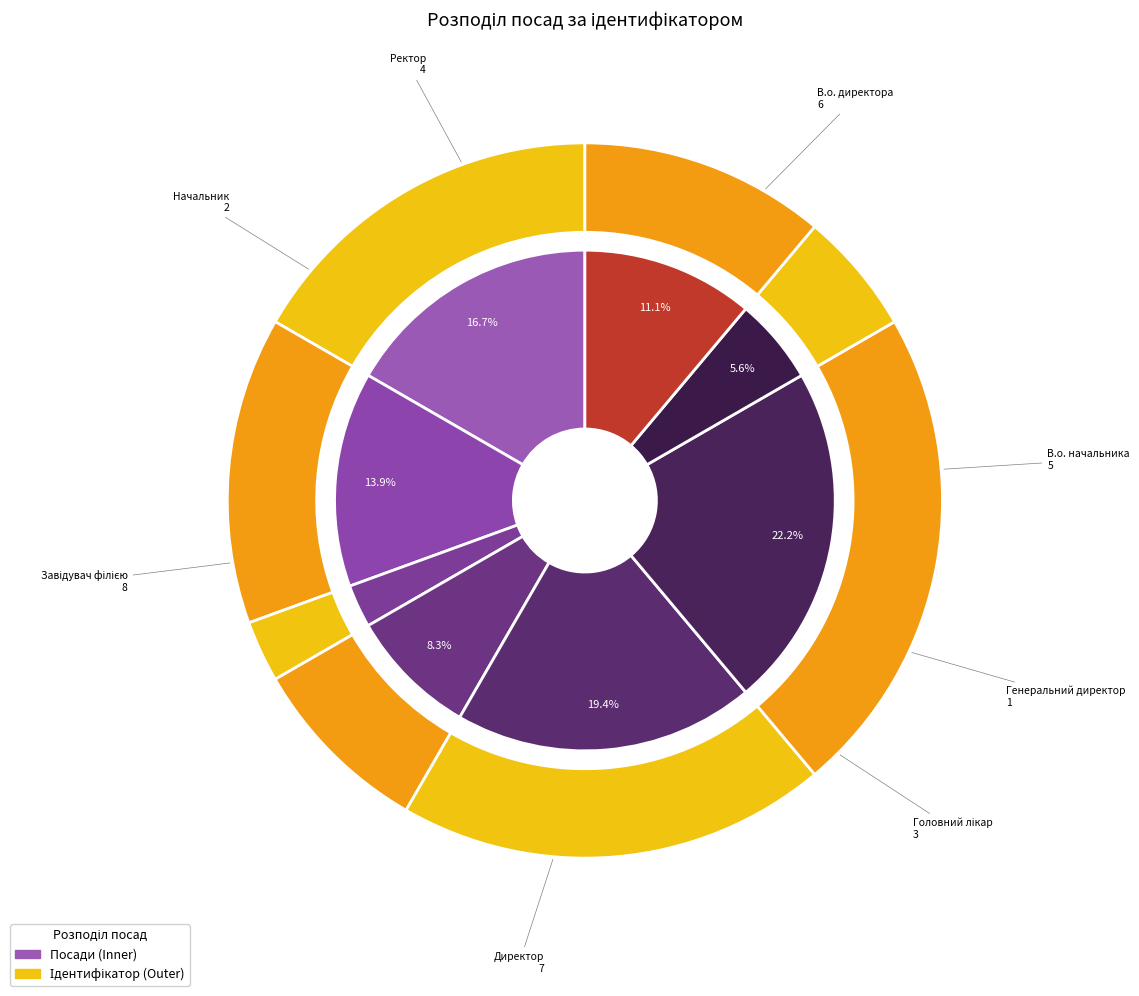

To the nearest percent, what is the average slice percentage?

12%